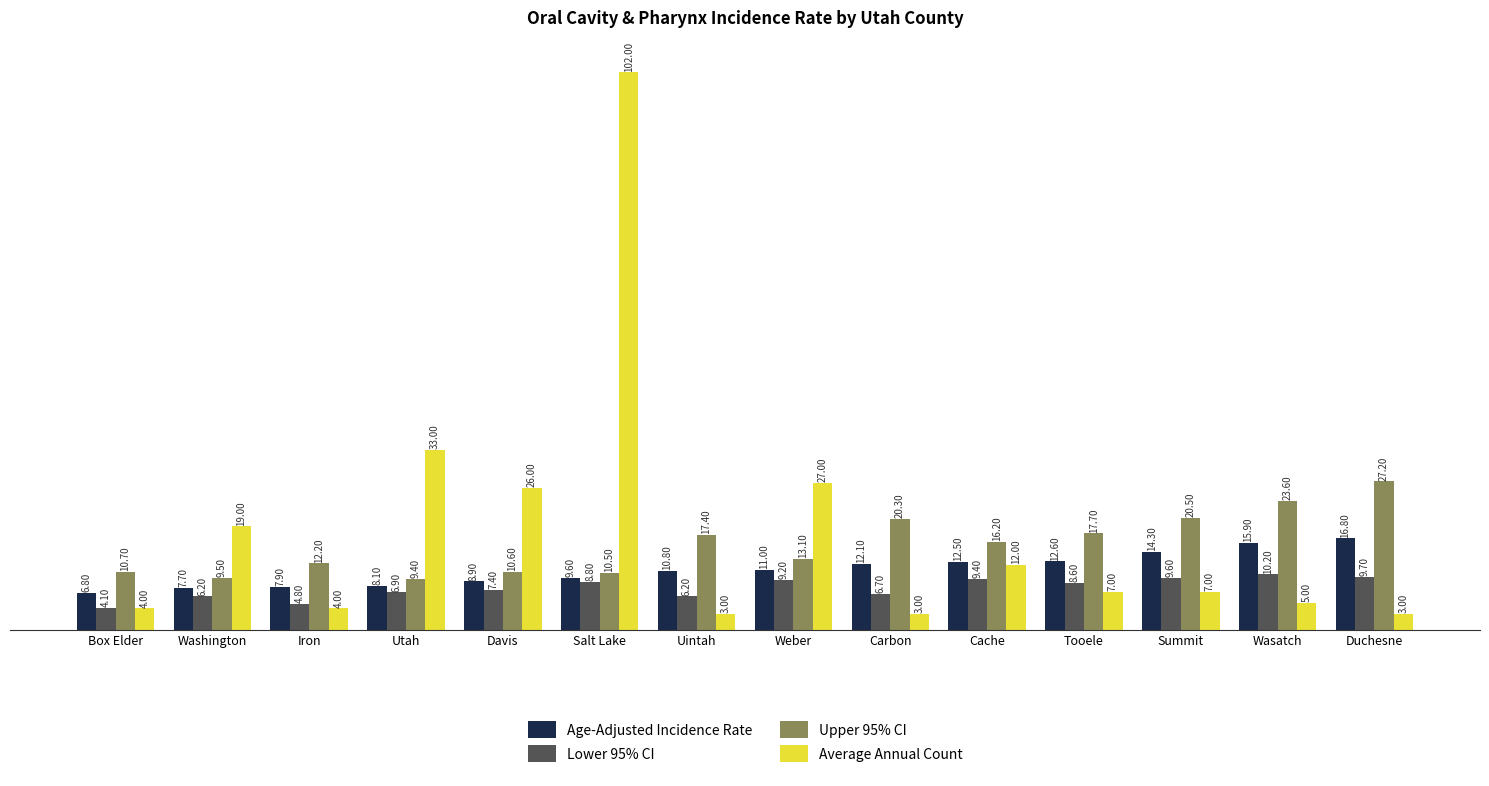

Is it true that Upper 95% CI equals 5.4 at Cache?

False